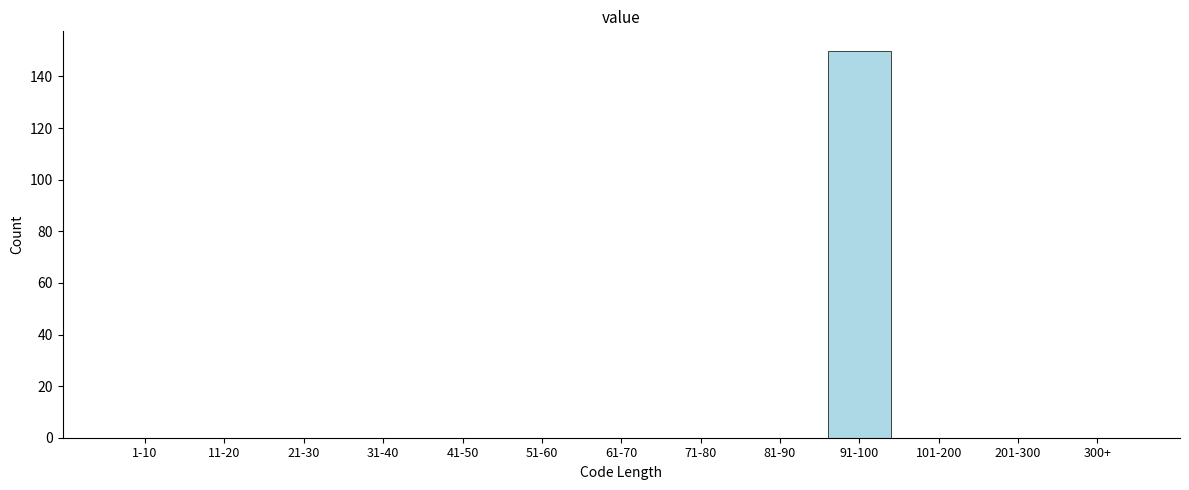

Reading left to right, list all the values displayed in this chart.

1-10=0	11-20=0	21-30=0	31-40=0	41-50=0	51-60=0	61-70=0	71-80=0	81-90=0	91-100=150	101-200=0	201-300=0	300+=0